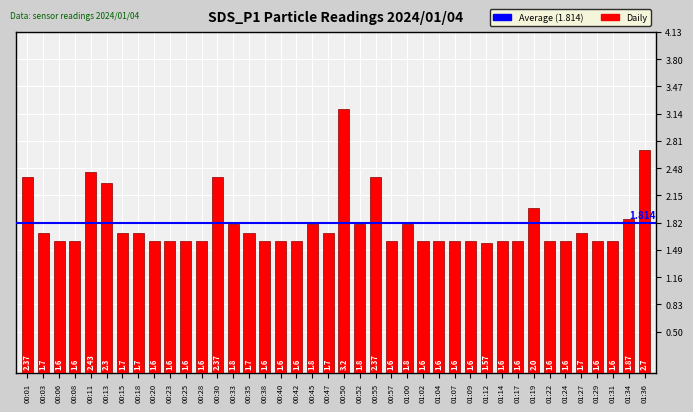

Is it true that the value at 00:55 is 2.4?

True